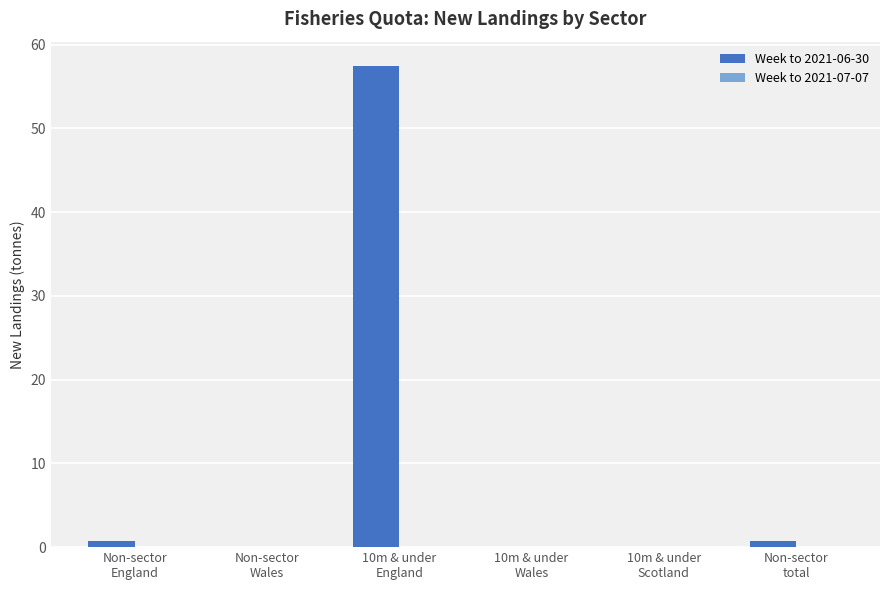

What is the sum of all values?

59.1